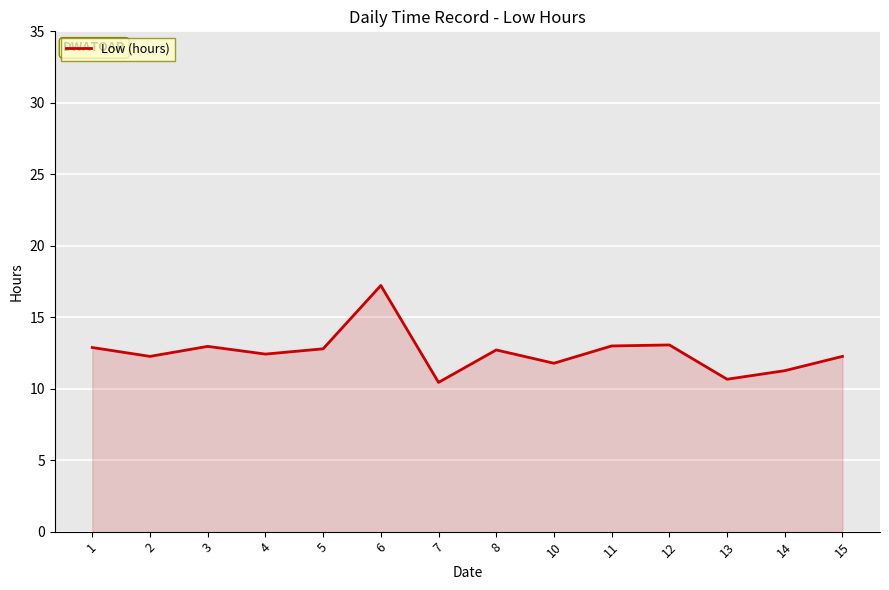

Does the chart display data point markers on the line(s)?

No